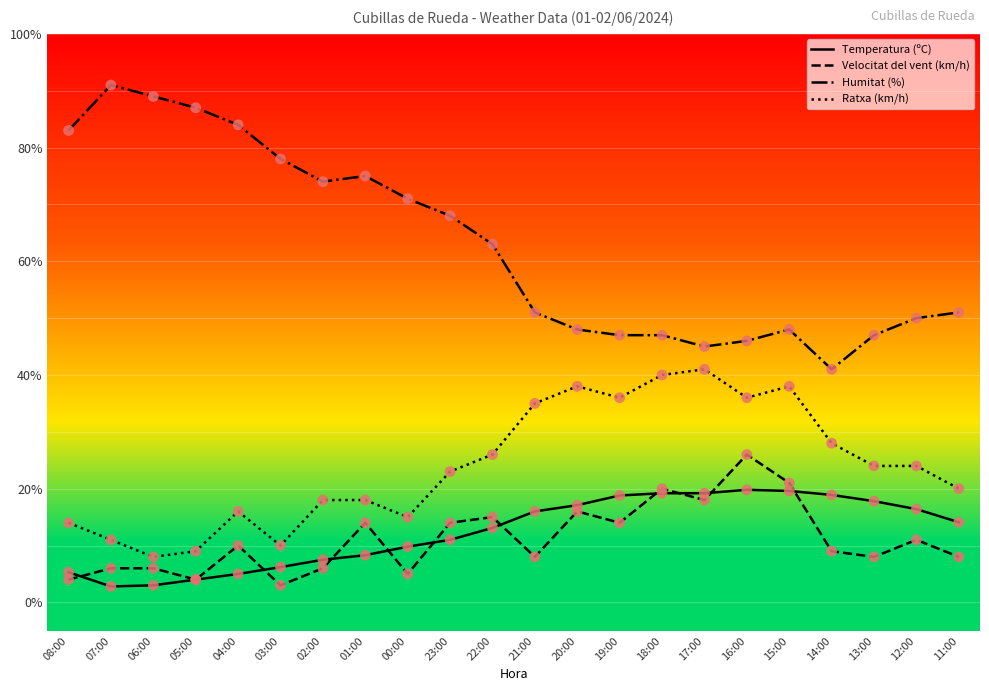

What is the difference between the highest and lowest values at 22:00?

49.9